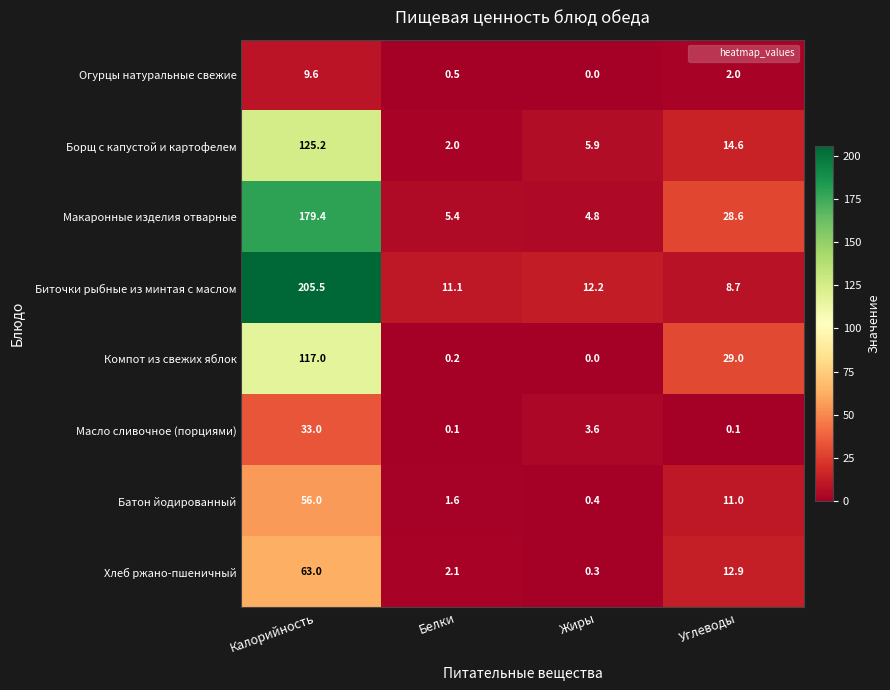

What is the difference between the Хлеб ржано-пшеничный values at Жиры and Белки?

1.8